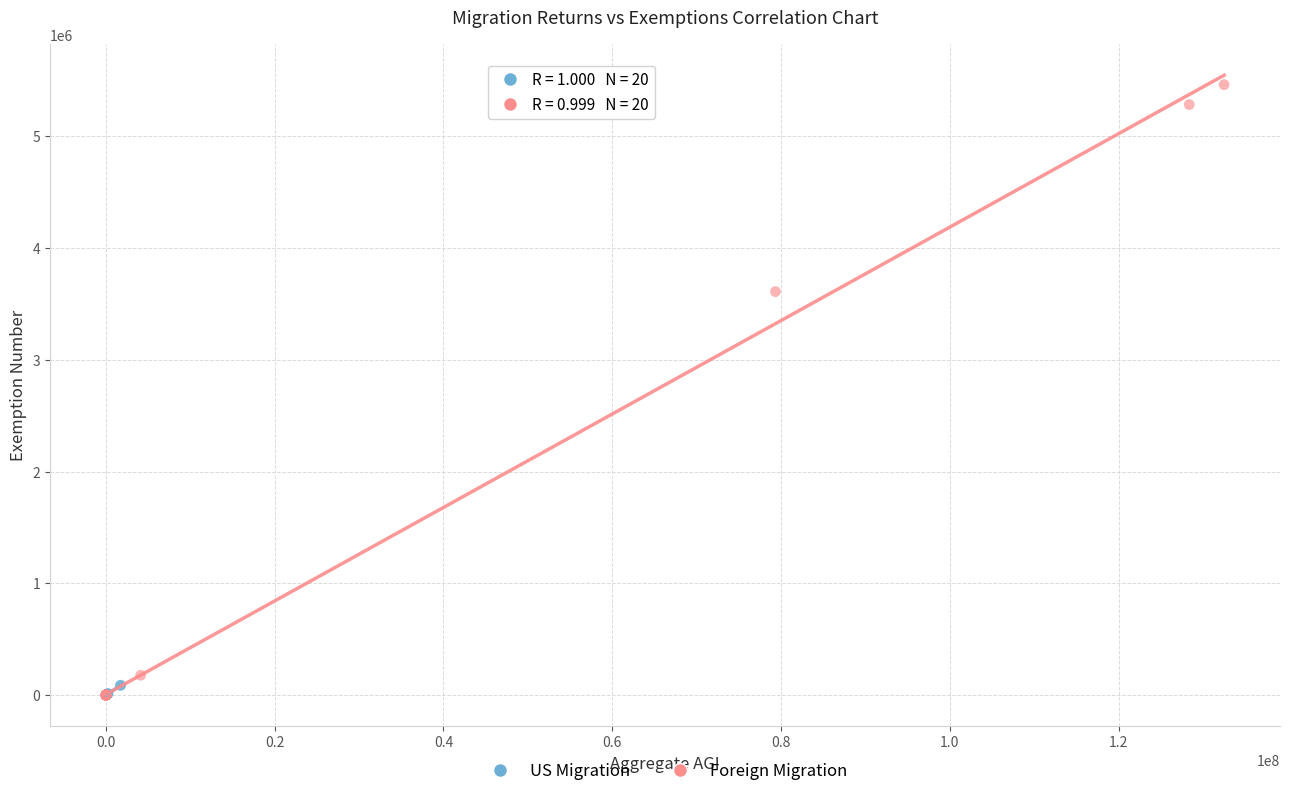

Which series has the largest Y range (max minus min)?

Foreign Migration